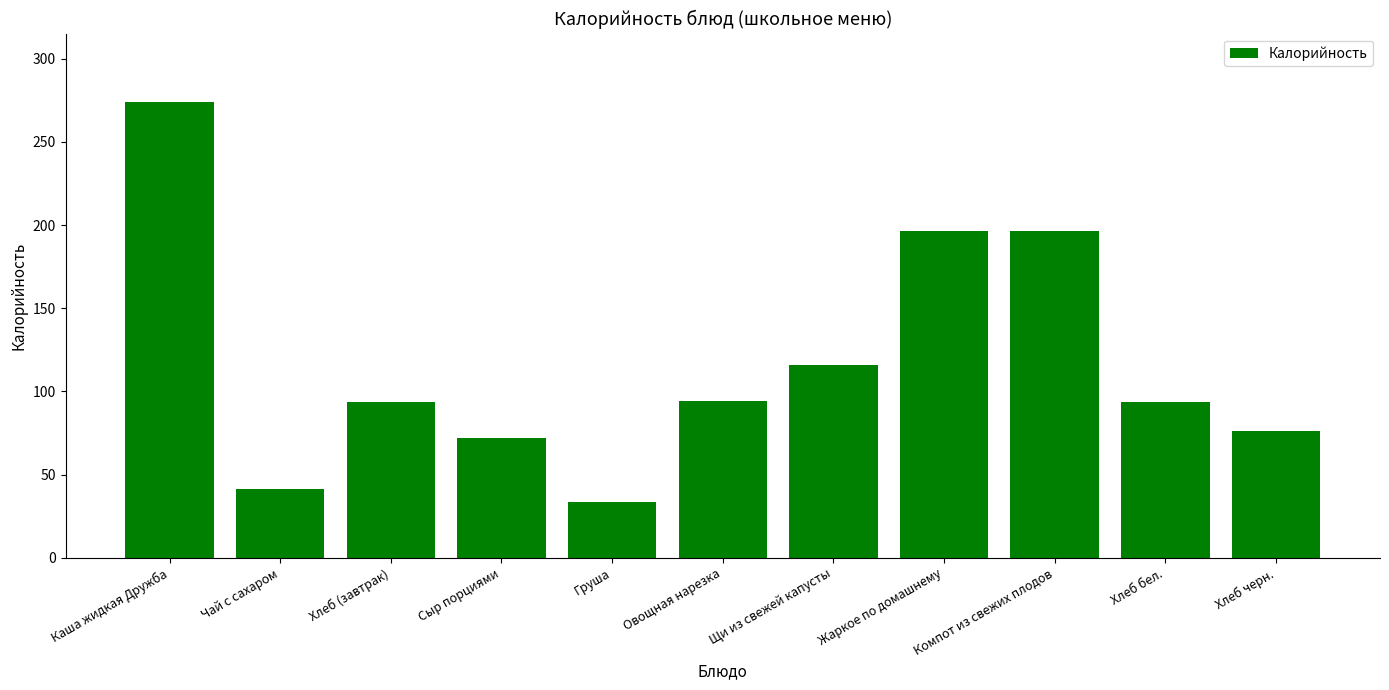

What is the difference between the values at Каша жидкая Дружба and Сыр порциями?

202.0